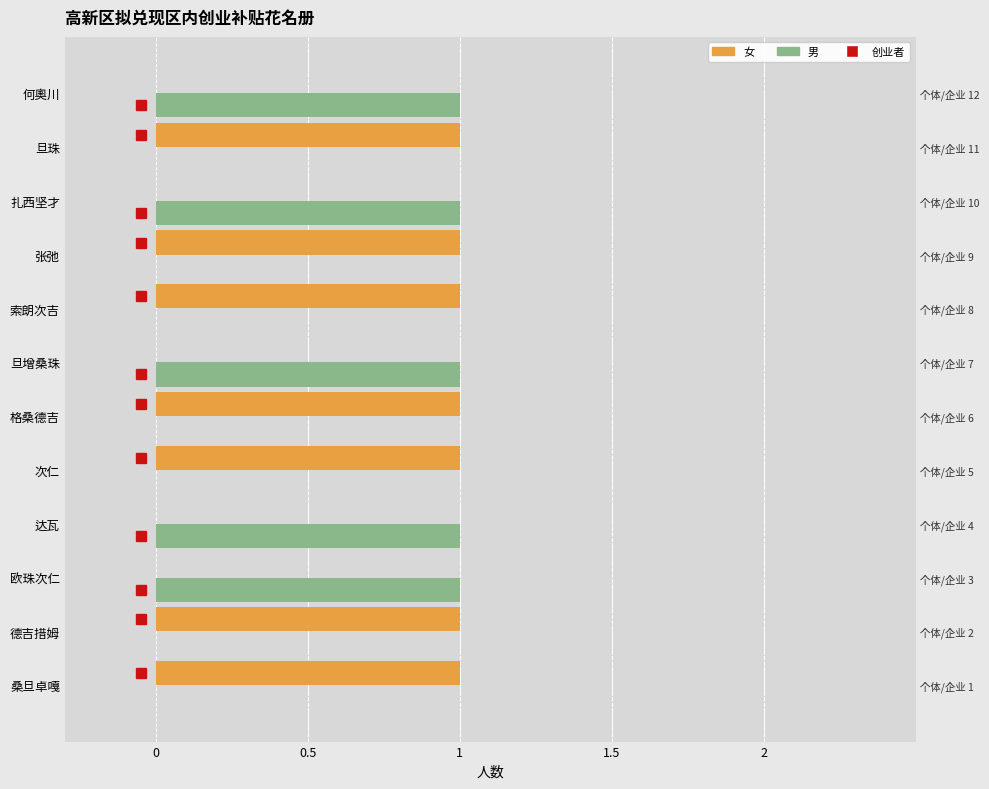

How many data points in 男 are above 0?

5